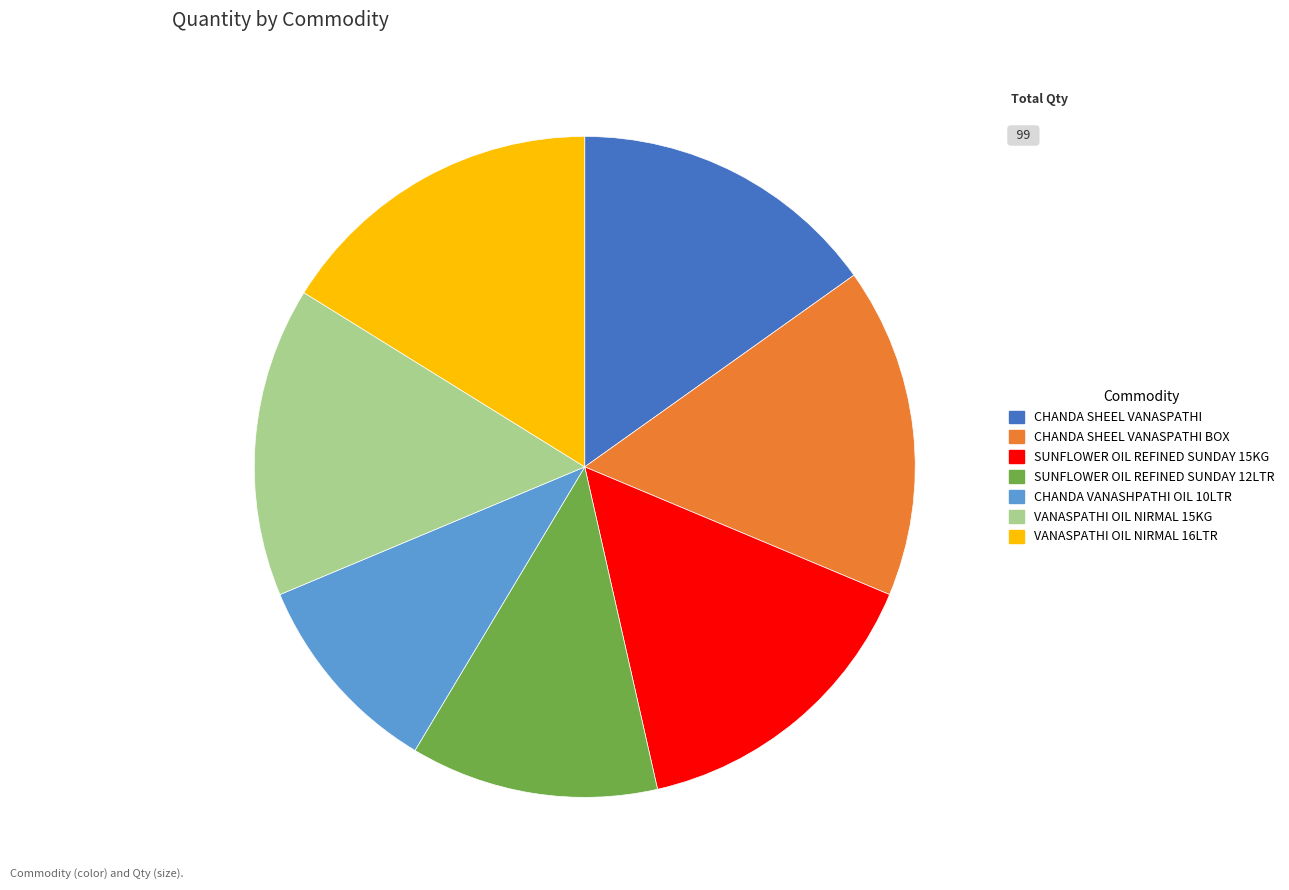

Between VANASPATHI OIL NIRMAL 16LTR and VANASPATHI OIL NIRMAL 15KG, which is larger?

VANASPATHI OIL NIRMAL 16LTR